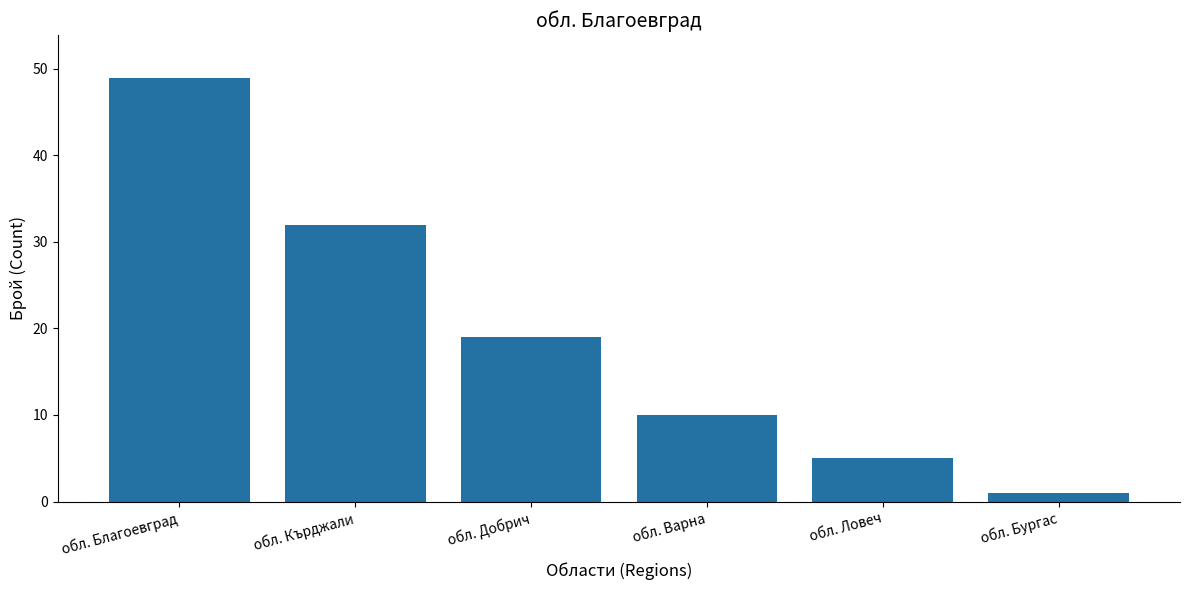

What is the label of the 4th bar from the right?

обл. Добрич